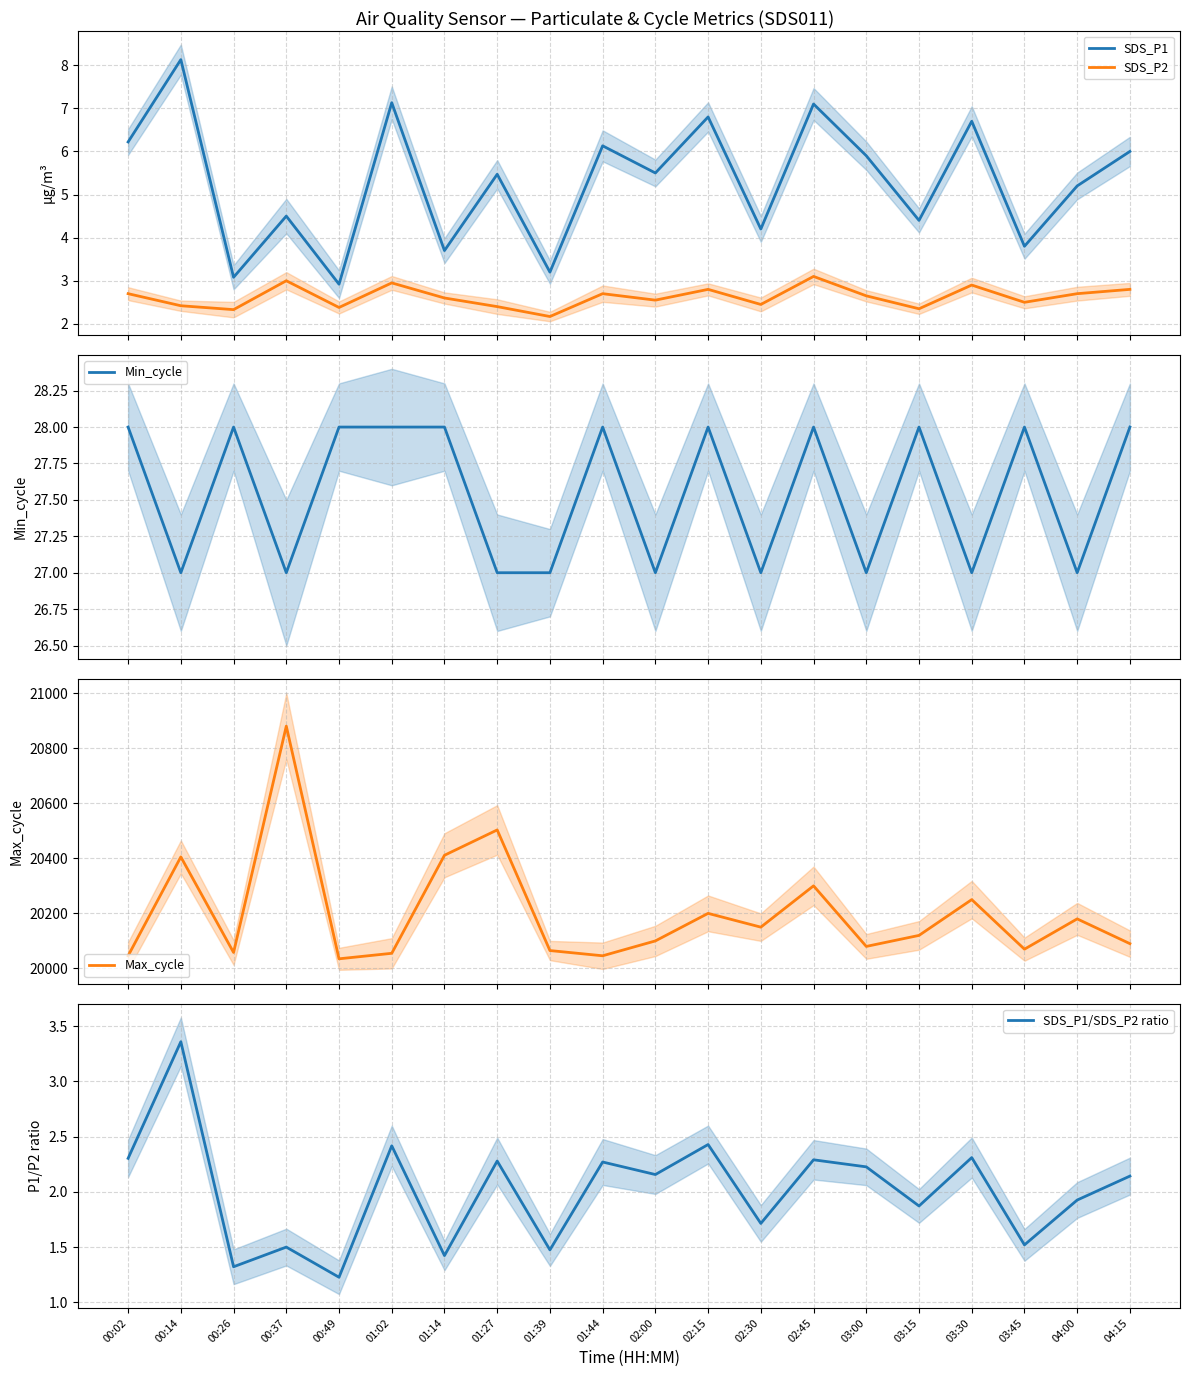

Which series has the largest range (max minus min)?

Max_cycle